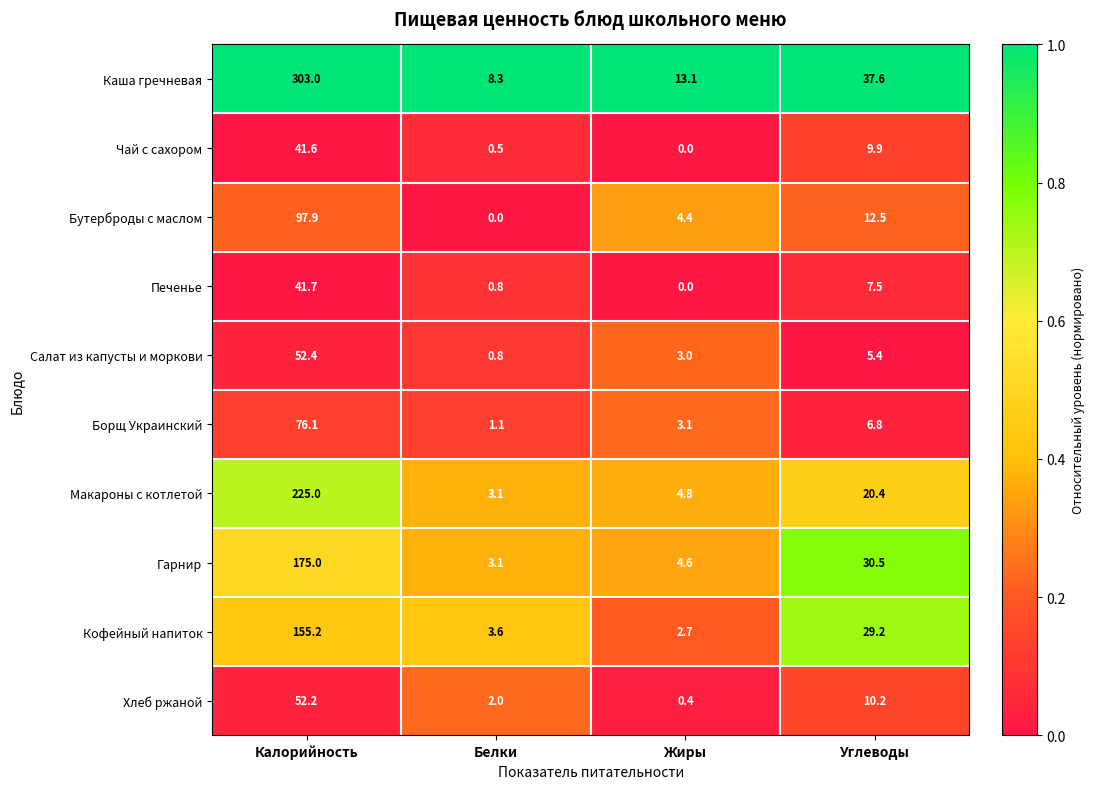

The Салат из капусты и моркови series shows 52.4 at Калорийность. True or false?

True